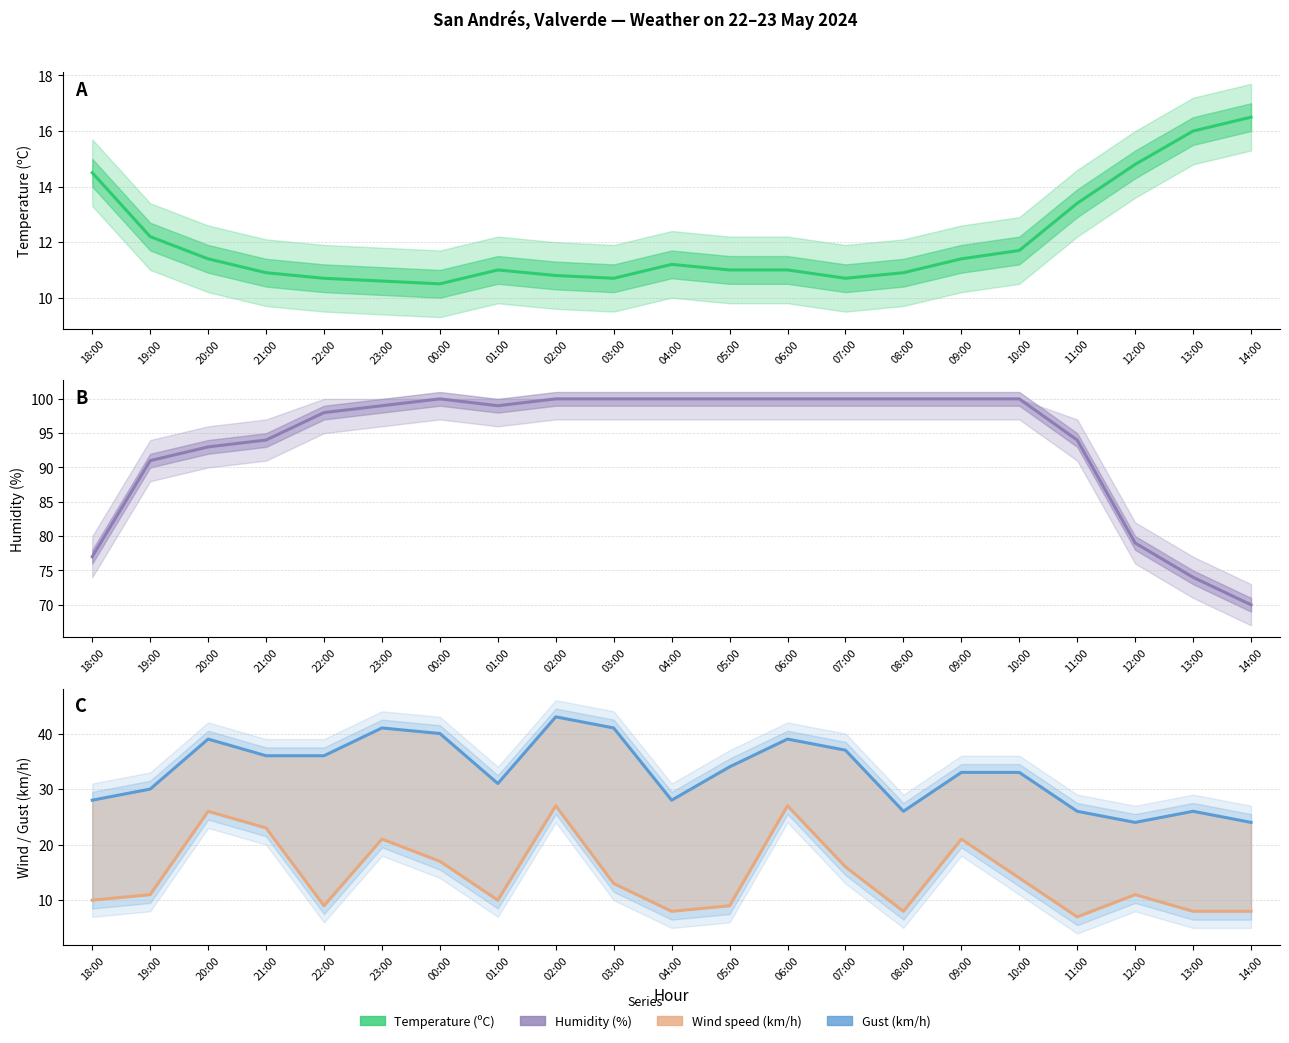

Does the chart have visible grid lines?

Yes